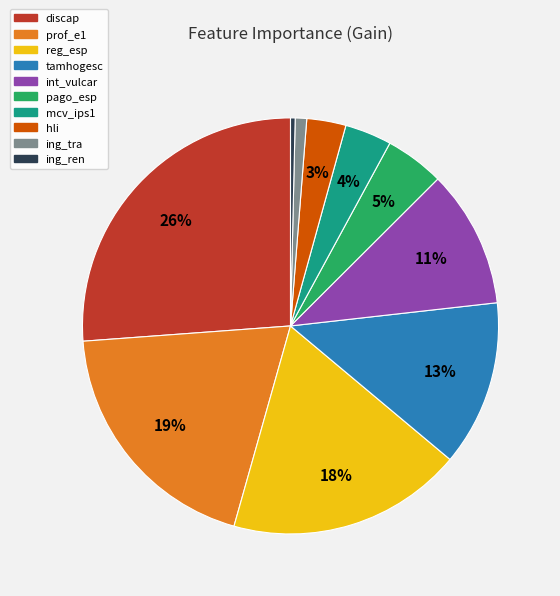

To the nearest percent, what percentage of the pie is mcv_ips1?

4%